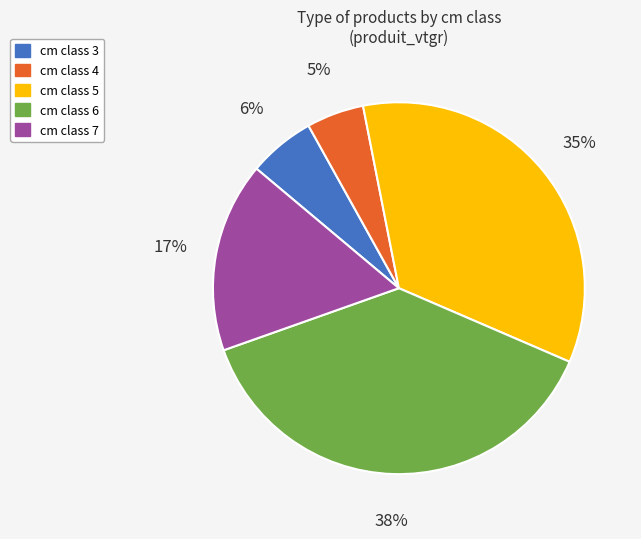

Combined, do cm class 4 and cm class 5 account for over 50%?

No